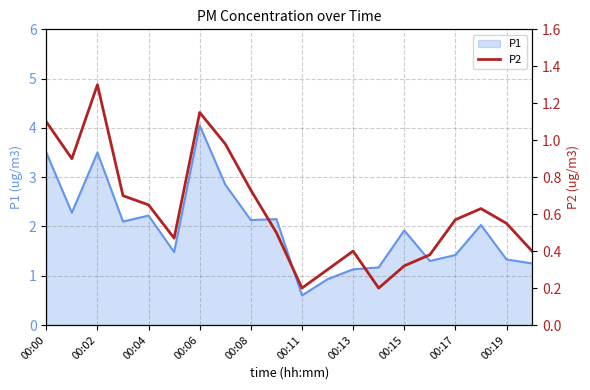

What is the maximum value shown in the chart?

1.3